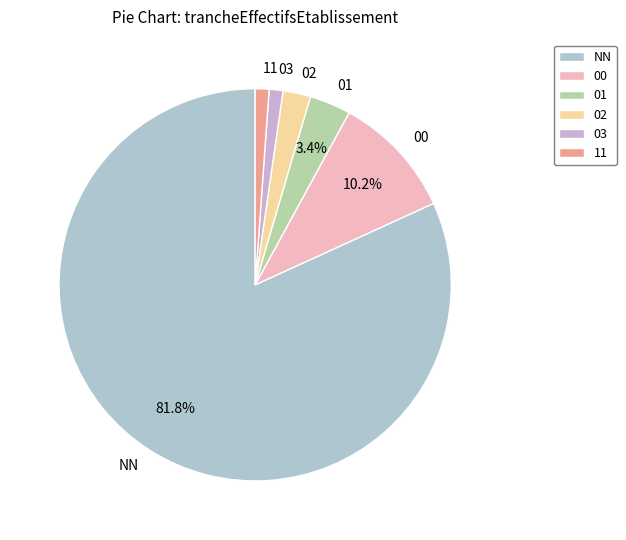

To the nearest percent, what percentage of the pie is 11?

1%